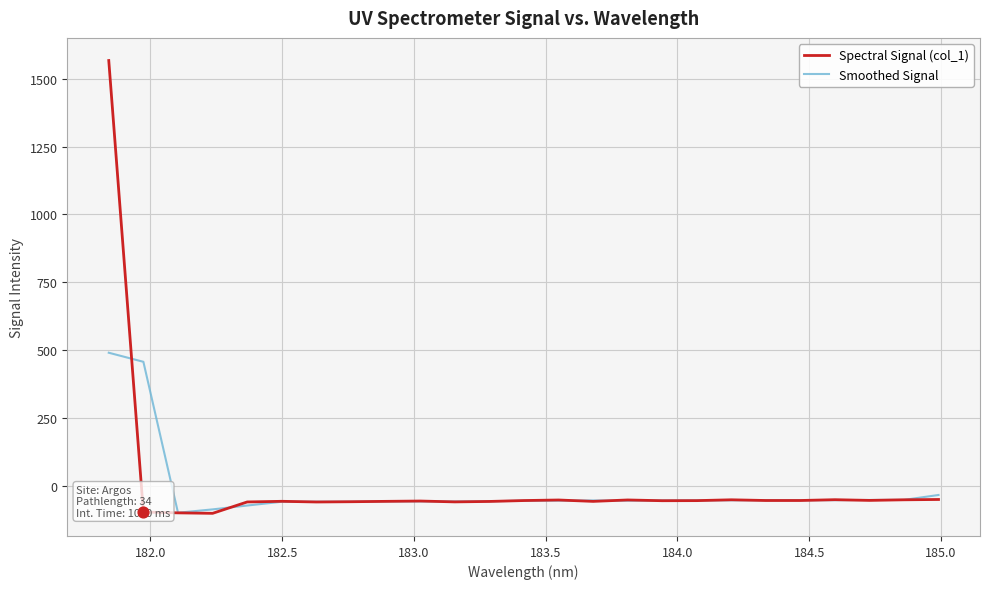

What is the maximum value shown in the chart?

1567.1